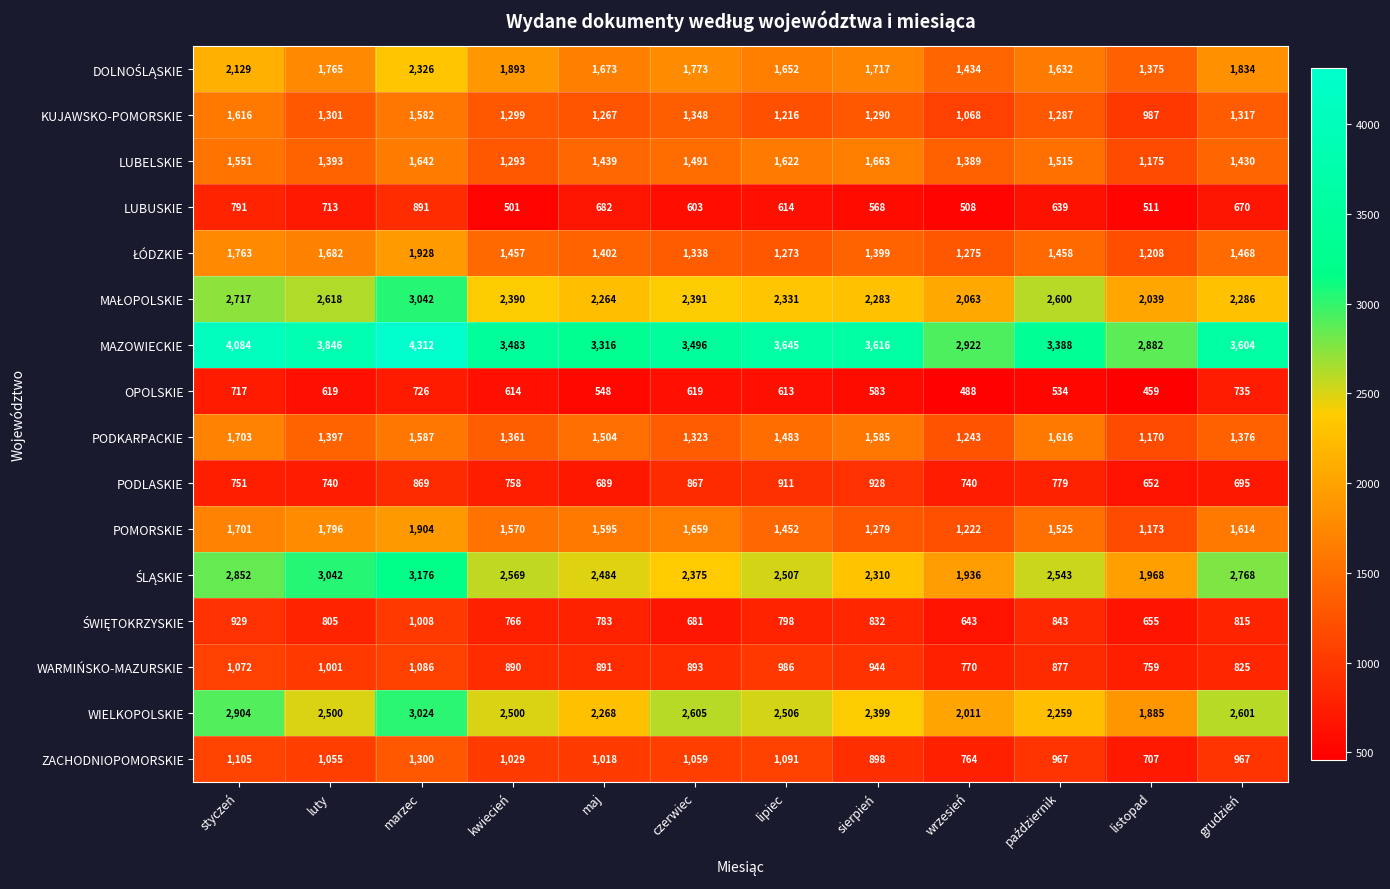

Read the POMORSKIE value at marzec.

1904